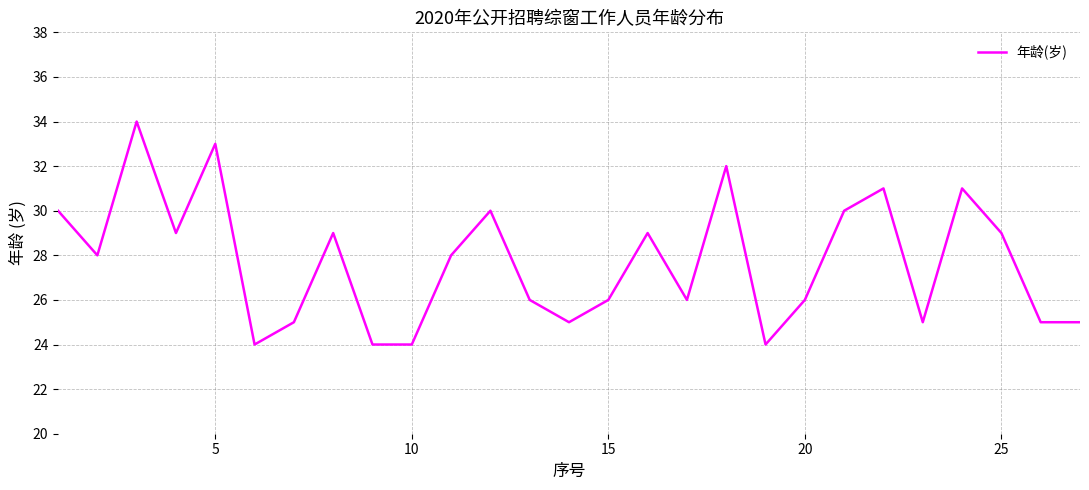

What is the difference between the maximum and minimum values?

10